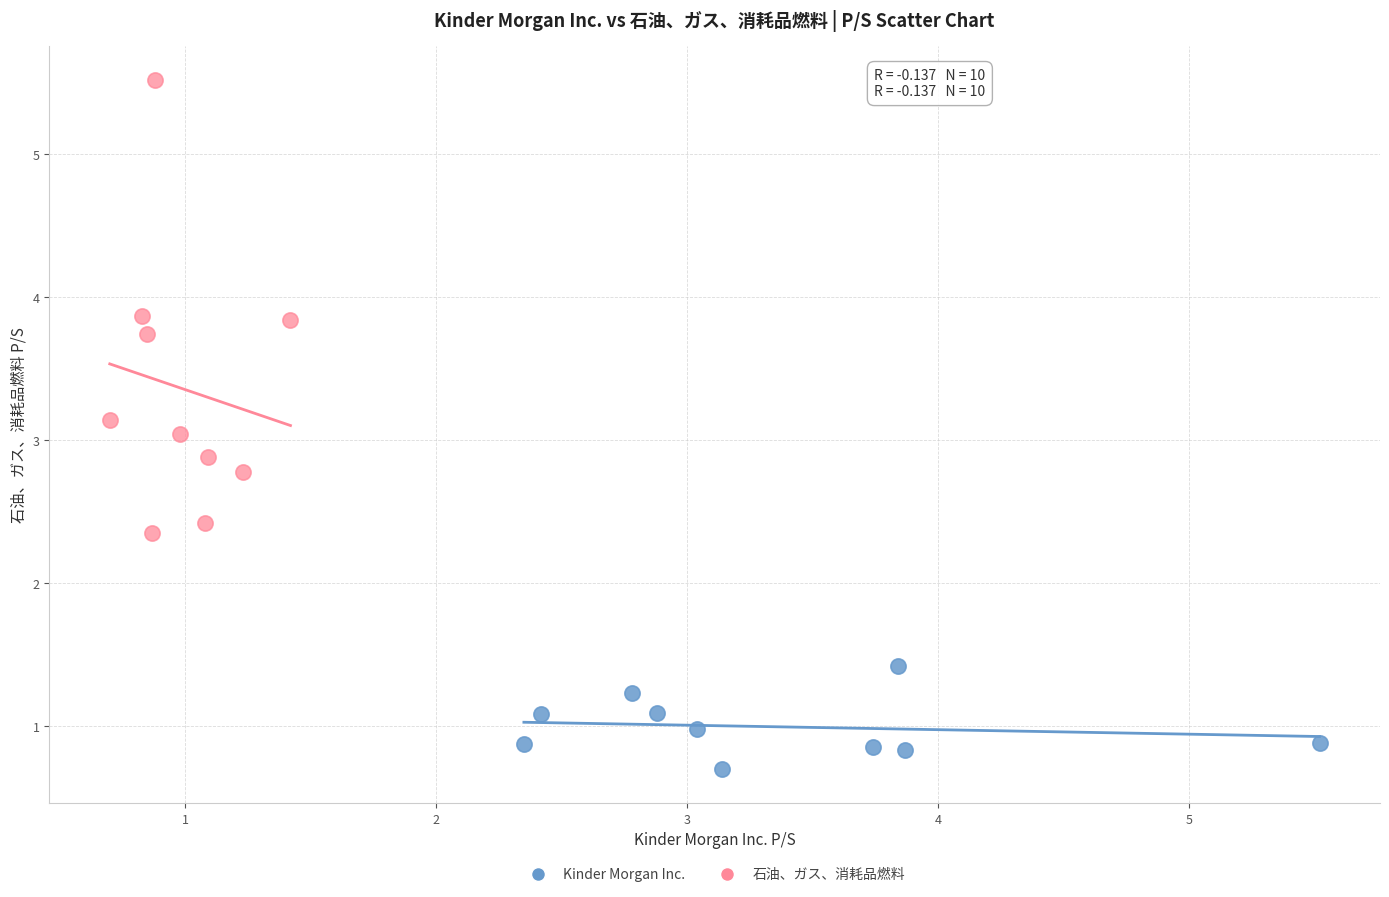

Which series has the widest spread of Y values?

石油、ガス、消耗品燃料